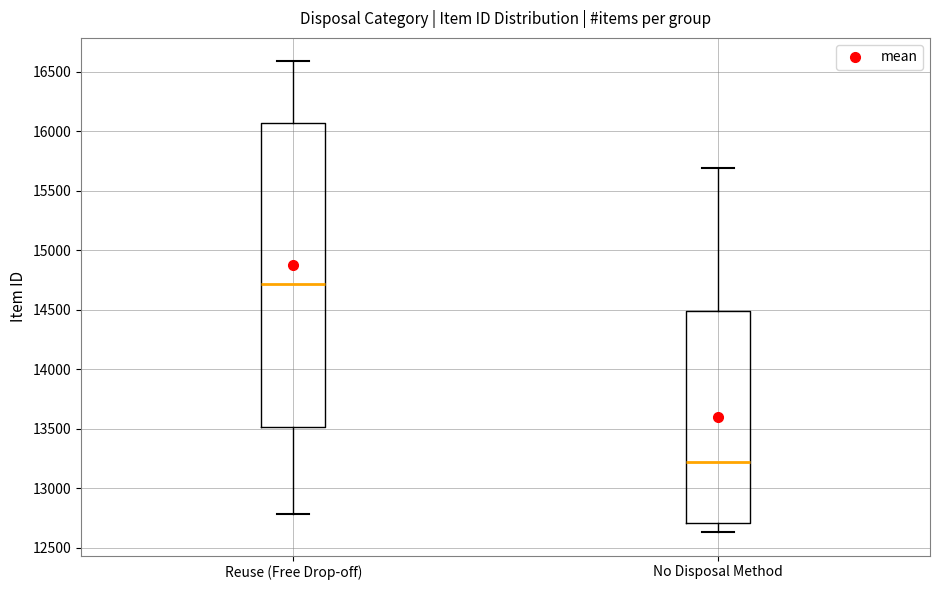

Where does the upper whisker of the box for No Disposal Method end on the y-axis? The values are not printed on the chart, so give them approximately, as read against the axis.

15700